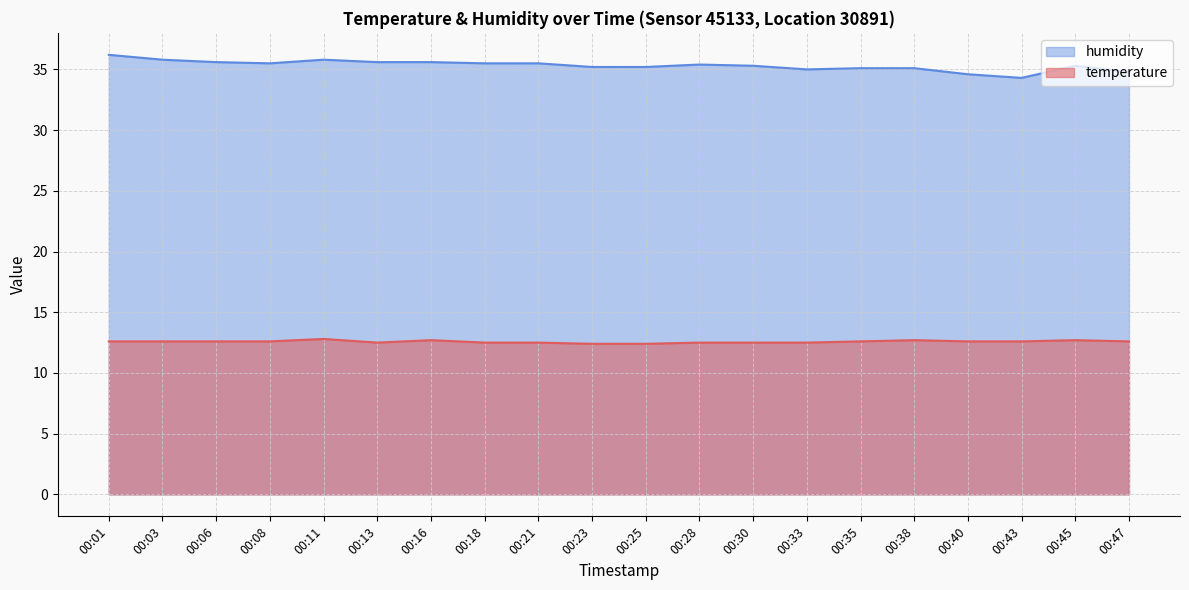

Rank the categories by temperature value from highest to lowest.

00:11, 00:16, 00:38, 00:45, 00:01, 00:03, 00:06, 00:08, 00:35, 00:40, 00:43, 00:47, 00:13, 00:18, 00:21, 00:28, 00:30, 00:33, 00:23, 00:25